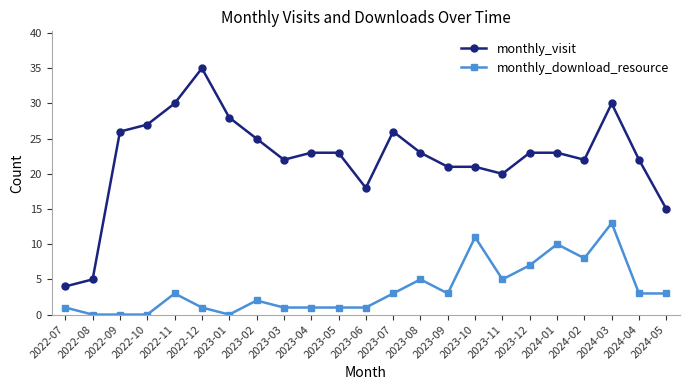

At which category does monthly_visit reach its first local valley?

2023-03